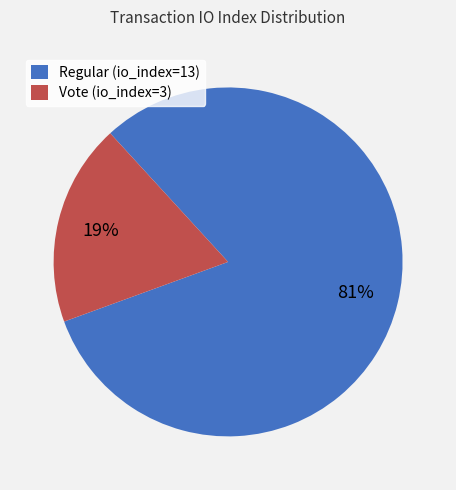

How many slices are in this pie chart?

2